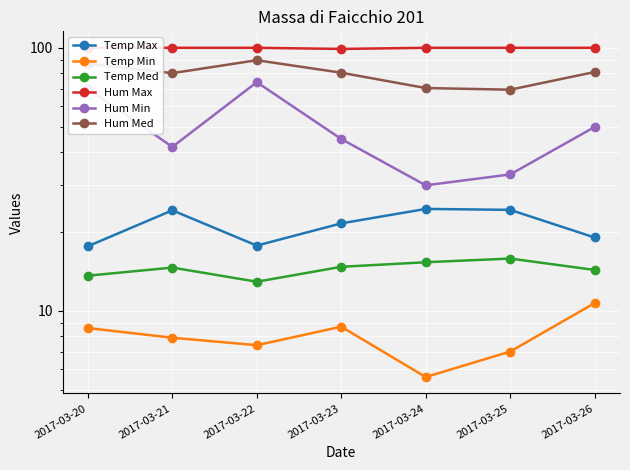

Count the Hum Max values in the range 100 to 101.

6